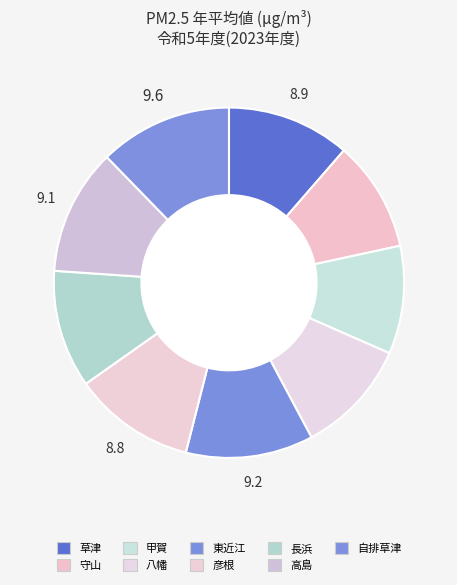

To the nearest percent, what is the combined percentage of 草津 and 長浜?

22%